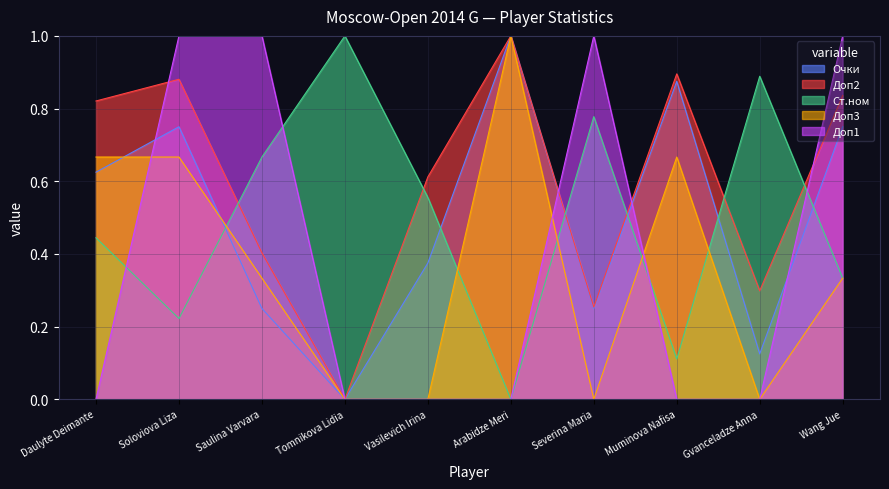

Rank the series at Gvanceladze Anna from highest to lowest value.

Ст.ном, Доп2, Очки, Доп3, Доп1